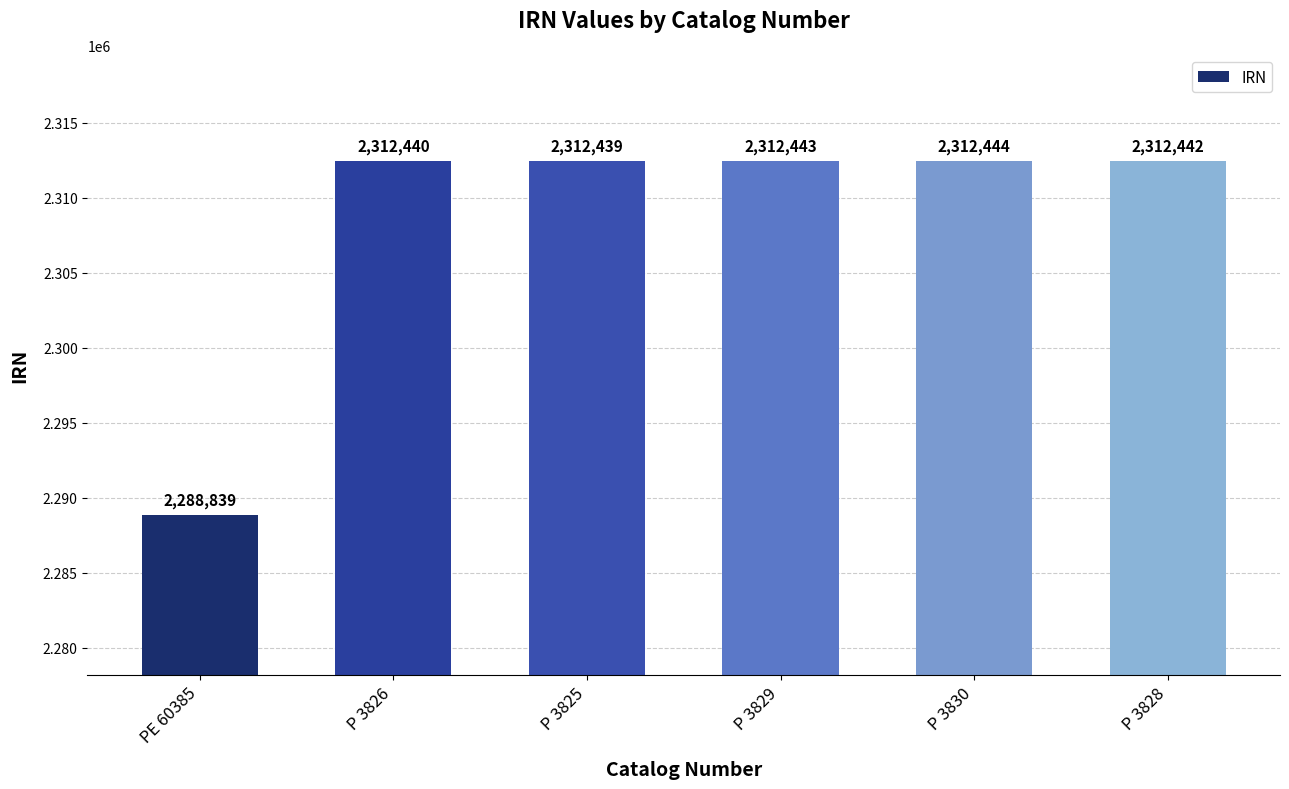

Where does the data first go above 2312442?

P 3829